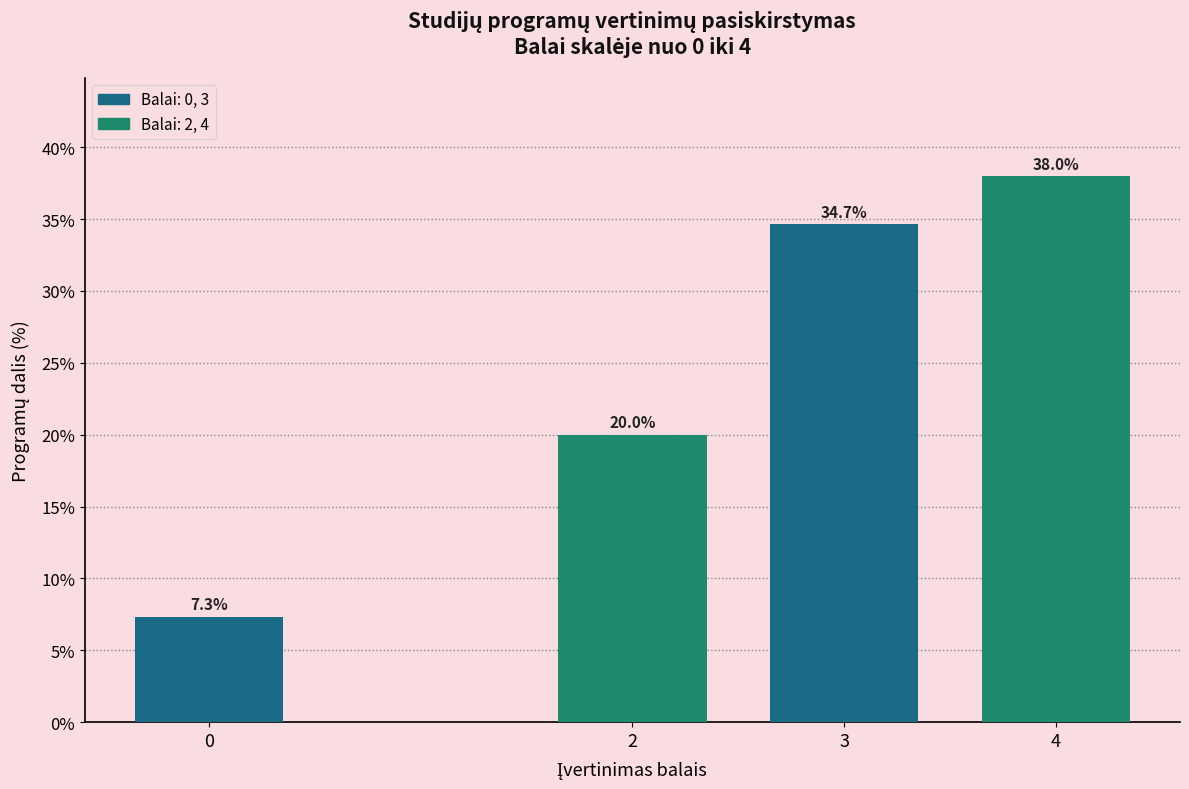

Reading right to left, what are all the values shown in this chart?

38.0	34.7	20.0	7.3